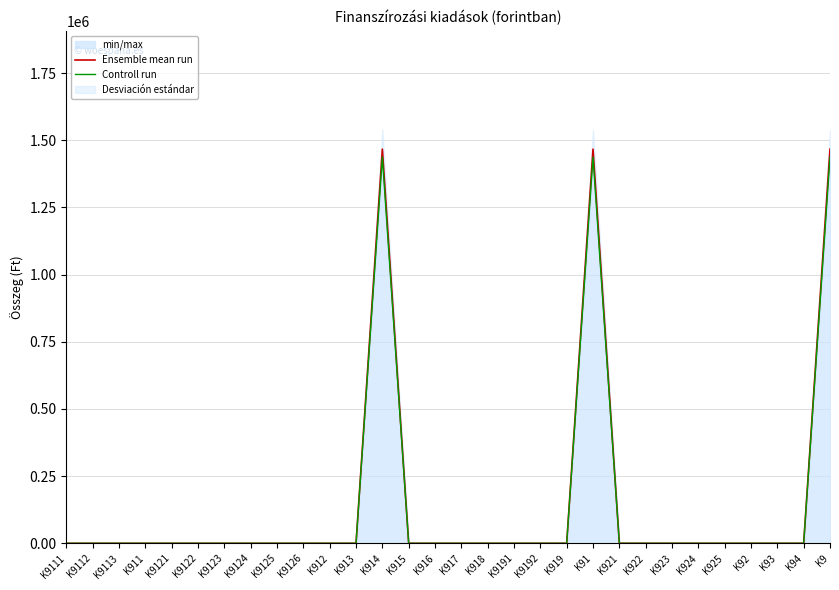

Between K9123 and K918, which series saw the biggest shift?

Ensemble mean run